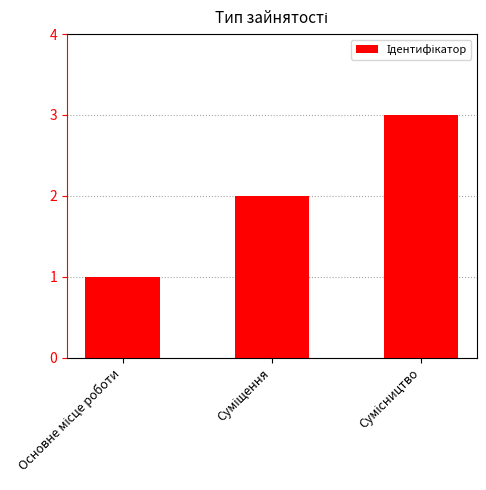

What is the smallest value displayed?

1